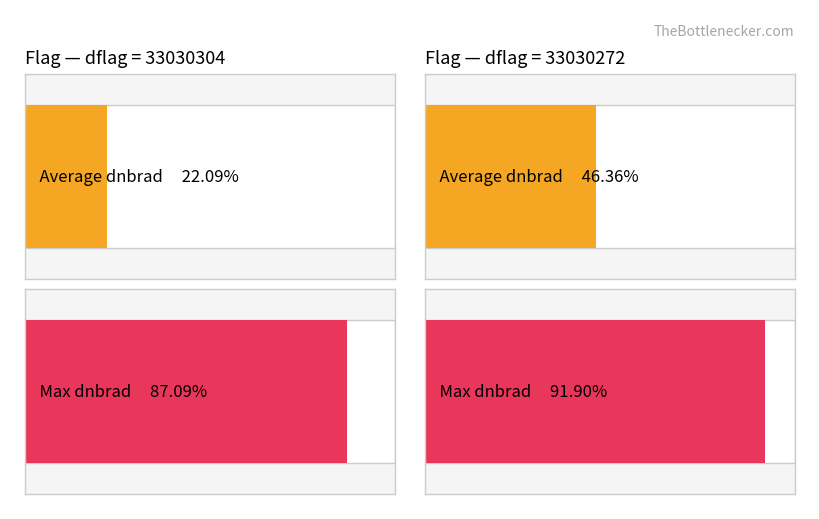

The Maximum utilization series shows 0.7 at 33030272_6. True or false?

False